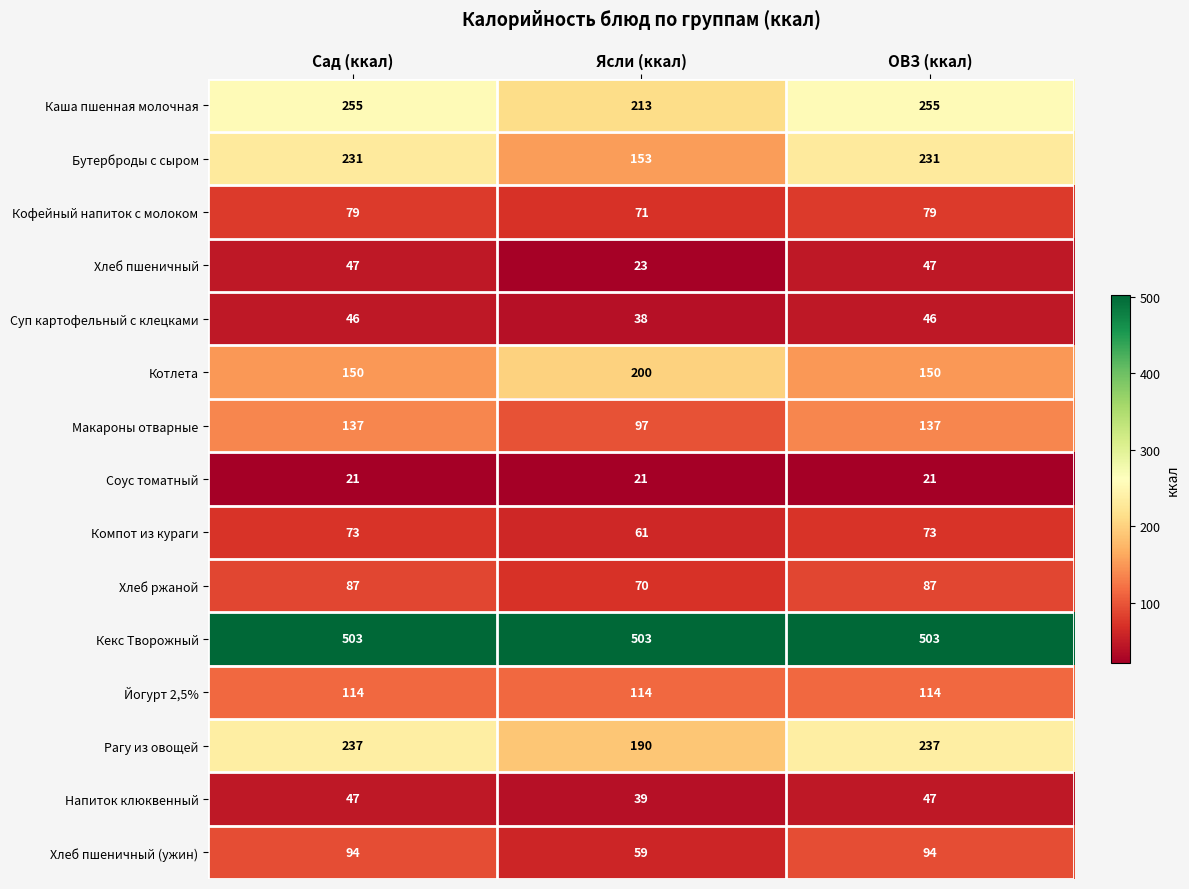

What is the spread (max minus min) of values at Сад (ккал)?

482